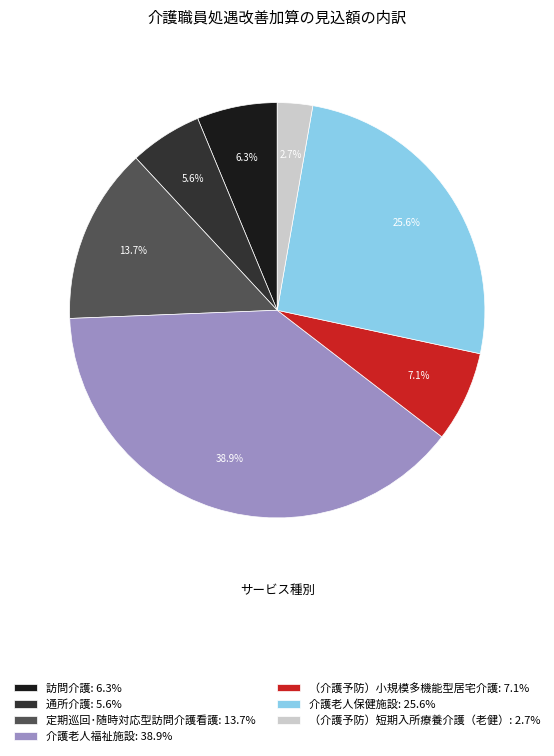

Approximately how many times larger is the value at 介護老人福祉施設: 38.9% compared to 訪問介護: 6.3%?

6.2